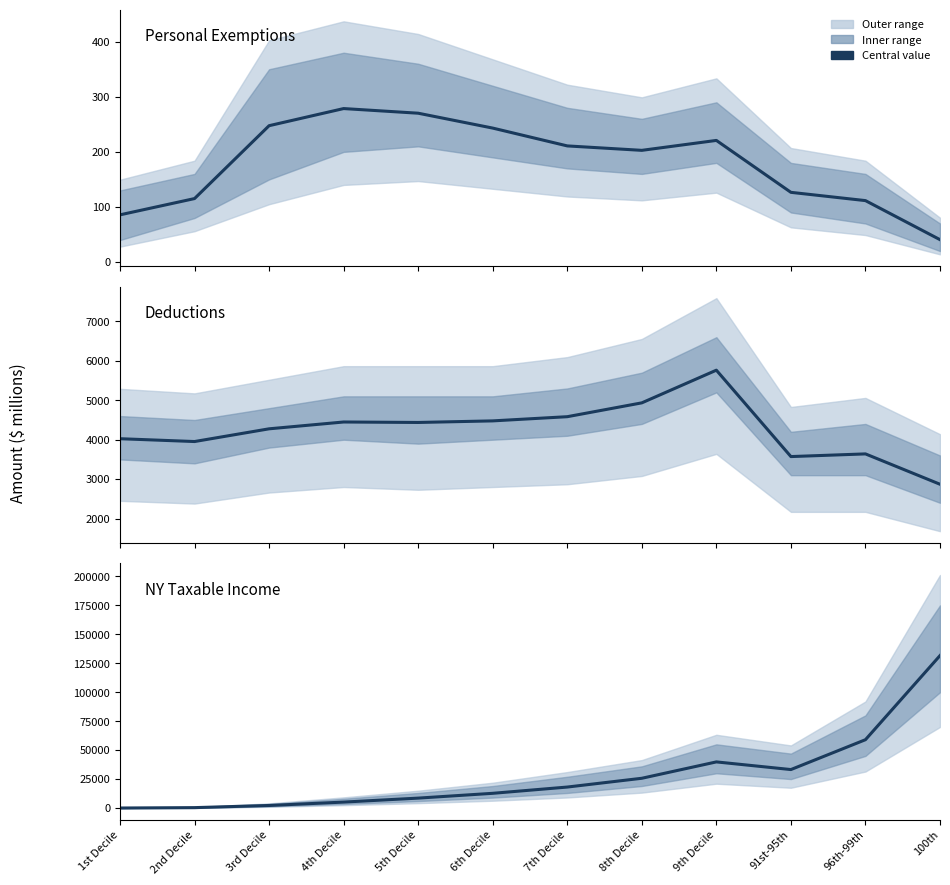

What is the label of the 6th point from the left?

6th Decile